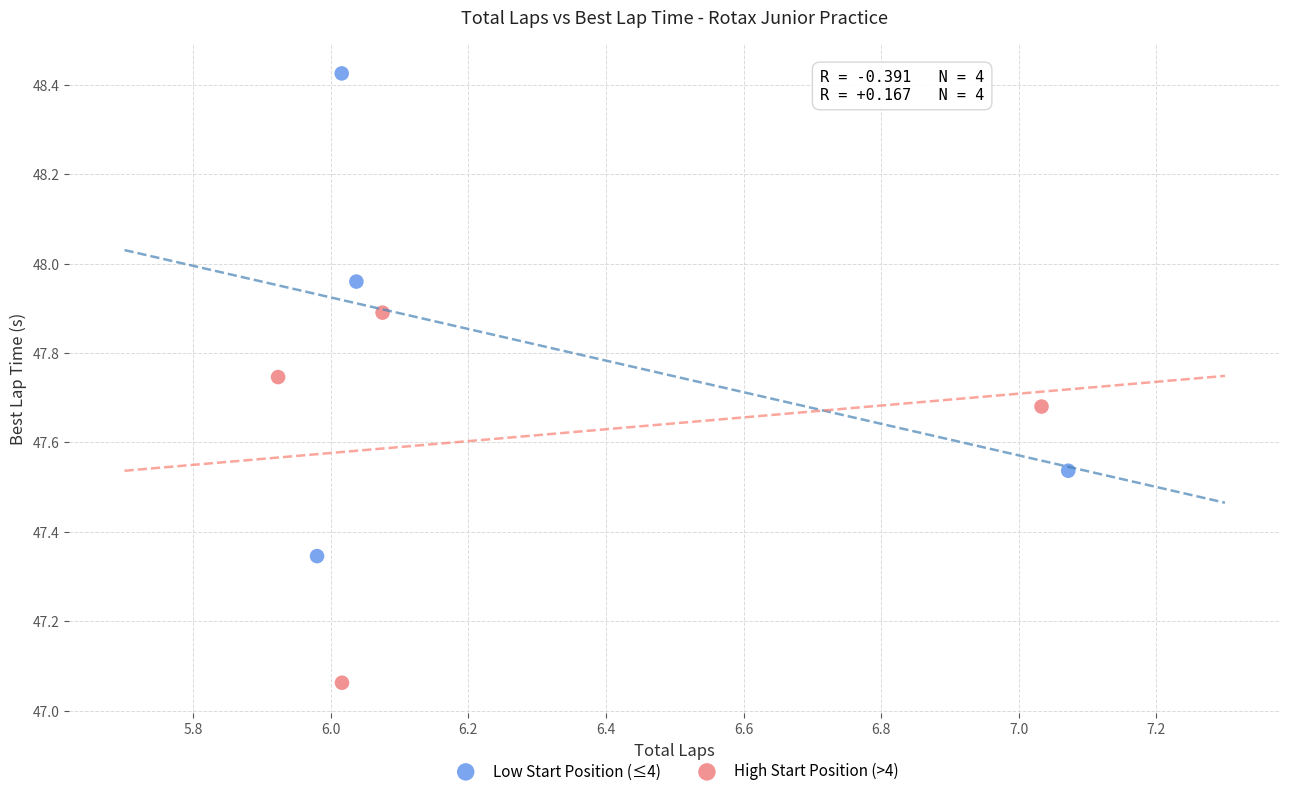

Which series reaches the maximum Y coordinate?

Low Start Position (≤4)